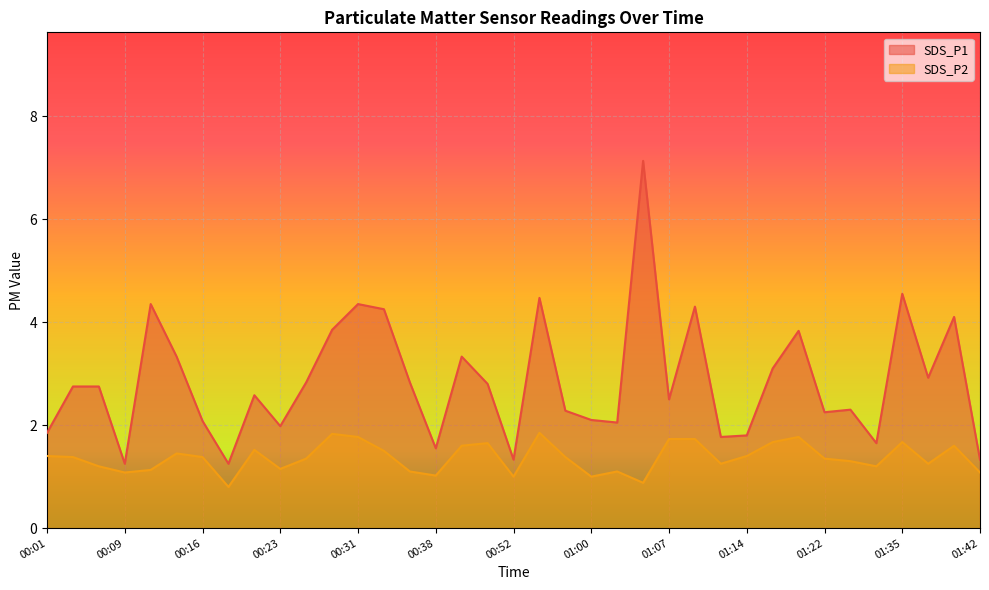

What is the difference between the SDS_P1 values at 01:32 and 01:39?

2.4